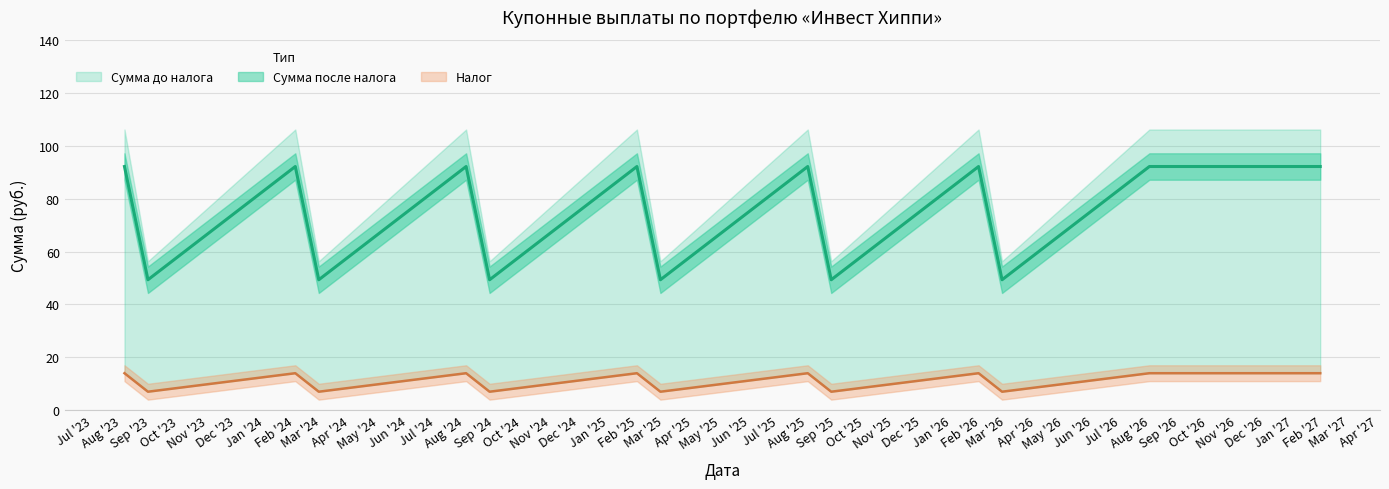

In Налог, how many points are lower than both neighbors (excluding endpoints)?

6